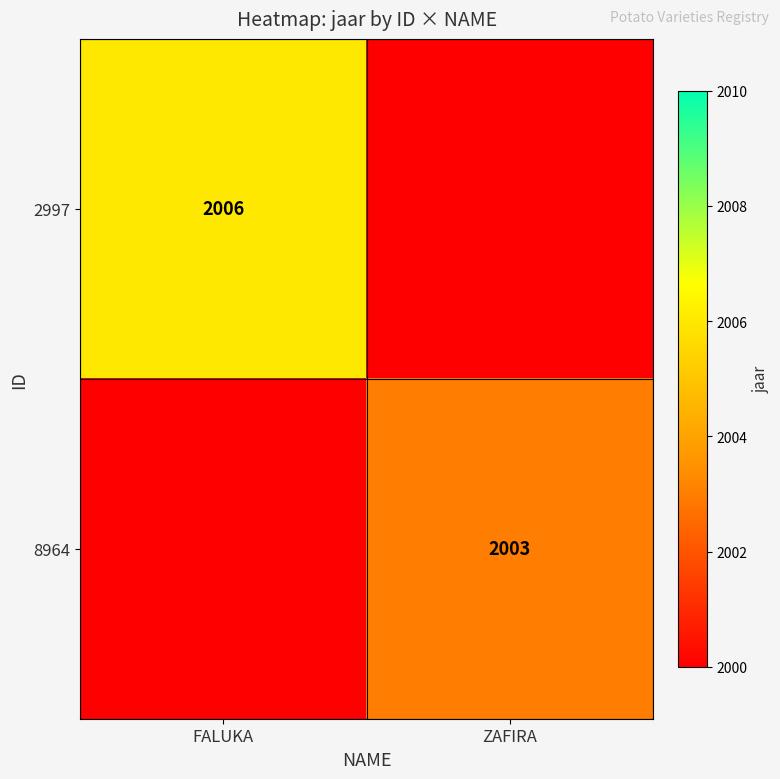

The 8964 series shows 1188 at ZAFIRA. True or false?

False